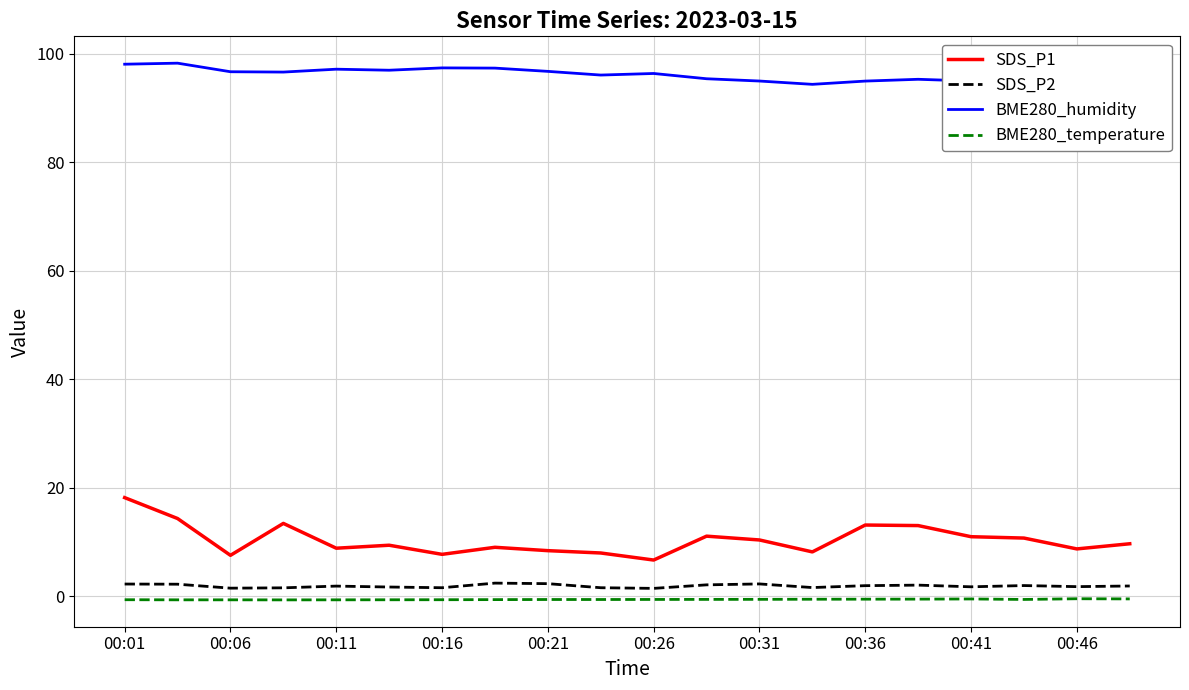

In BME280_humidity, how many points are higher than both neighbors (excluding endpoints)?

5